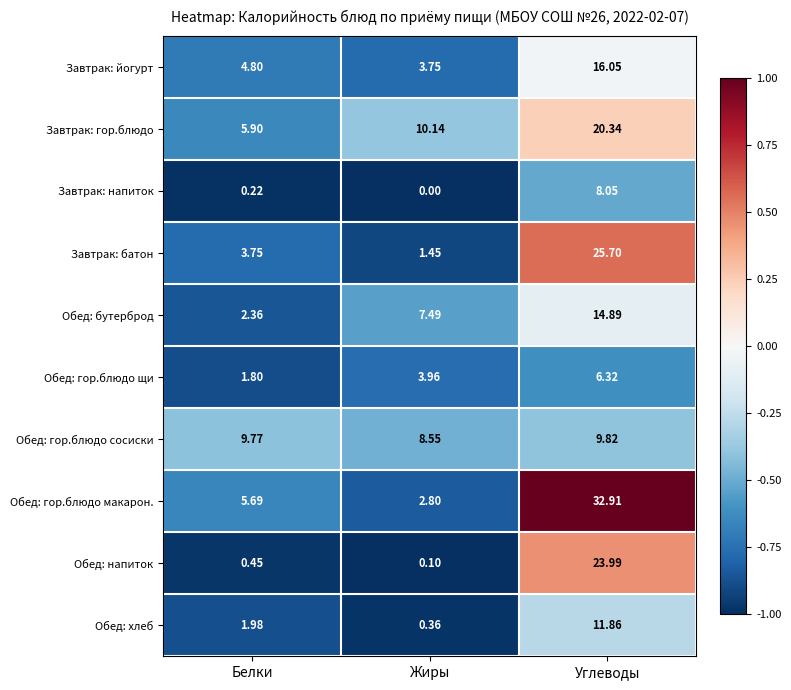

What is the smallest value displayed?

0.0